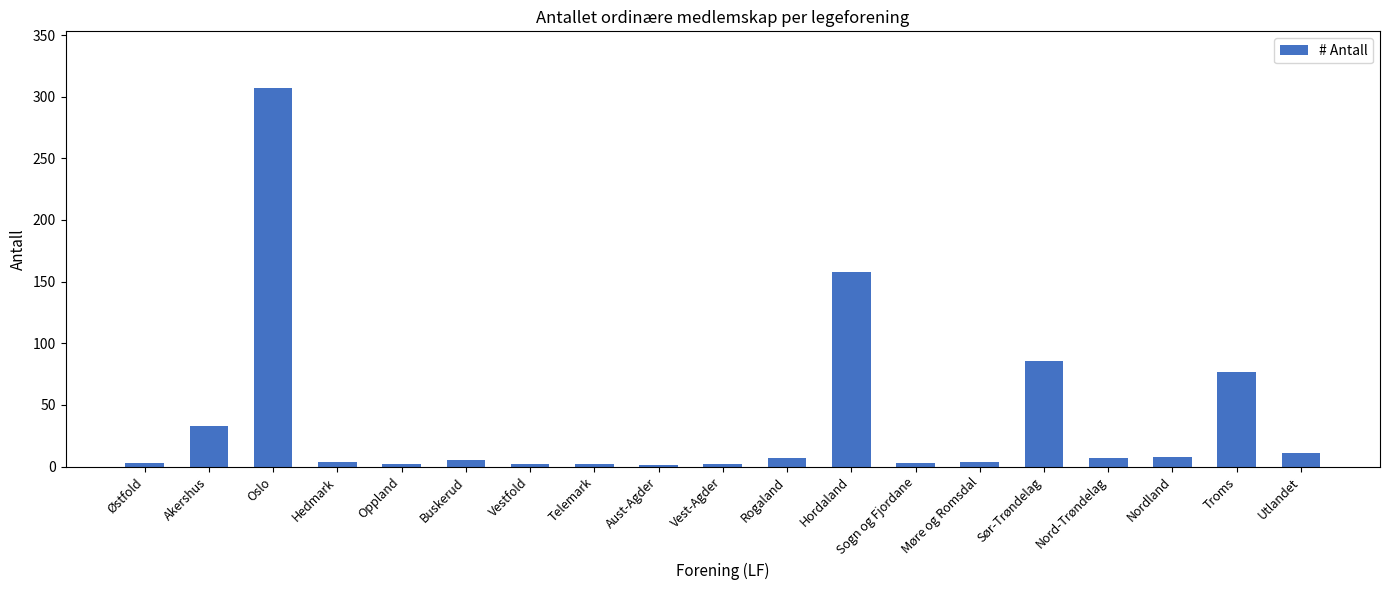

Approximately how many times larger is the value at Akershus compared to Nordland?

4.1